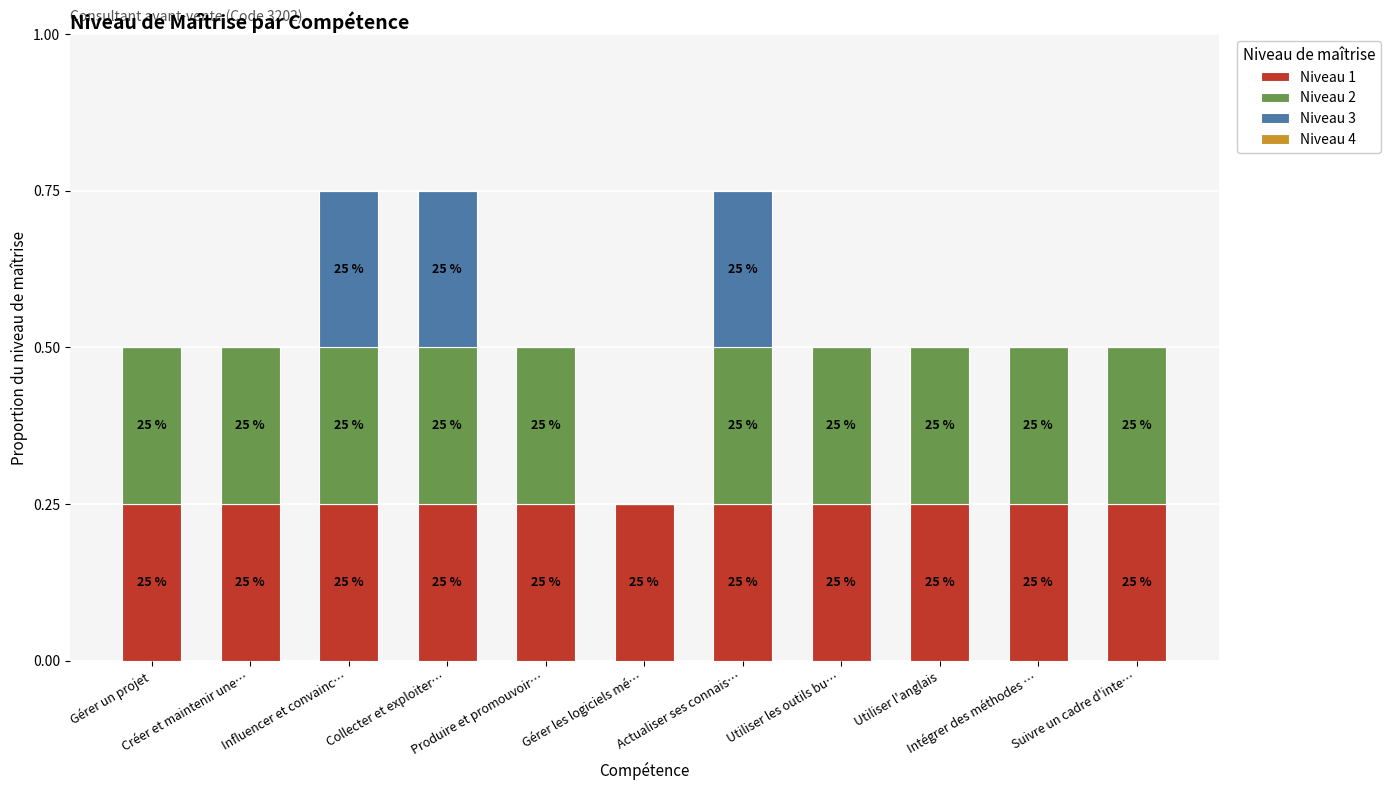

What is the difference between the second highest and second lowest values in the Niveau 3 series?

0.2